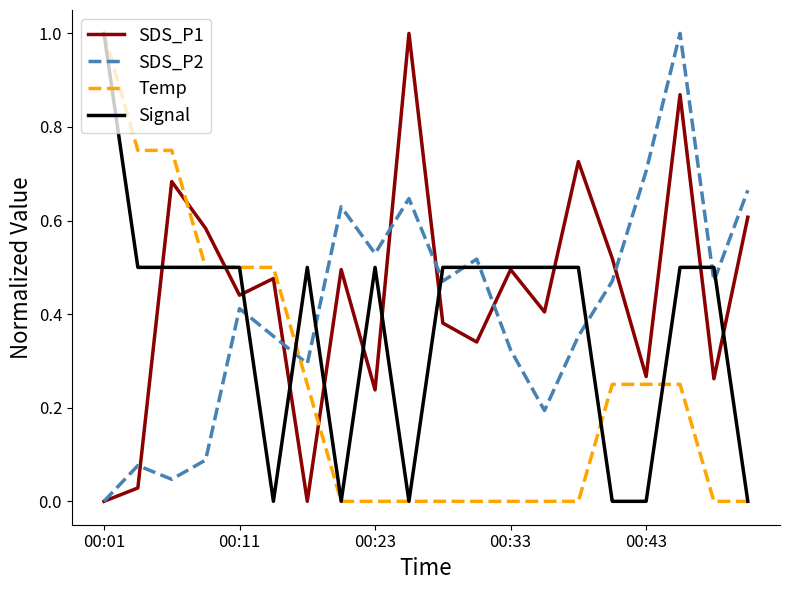

Is this an area chart (filled region under the line)?

No